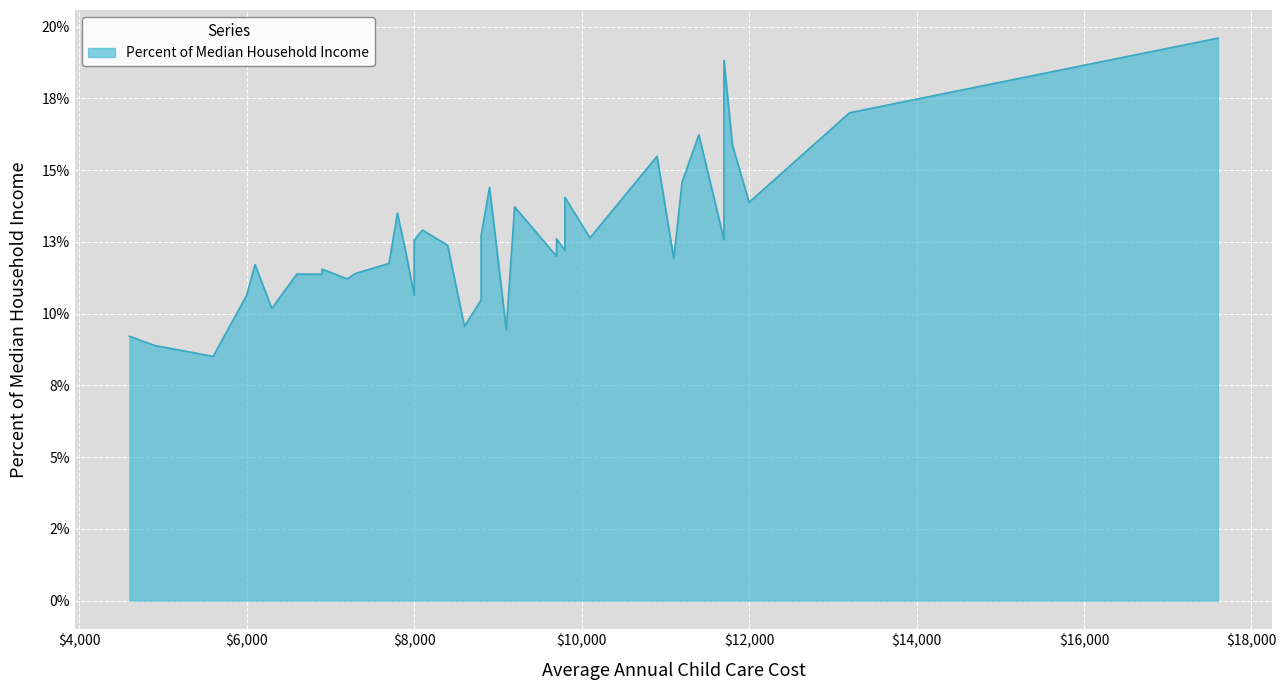

What is the sum of the values at 6900 and 9100?

0.2